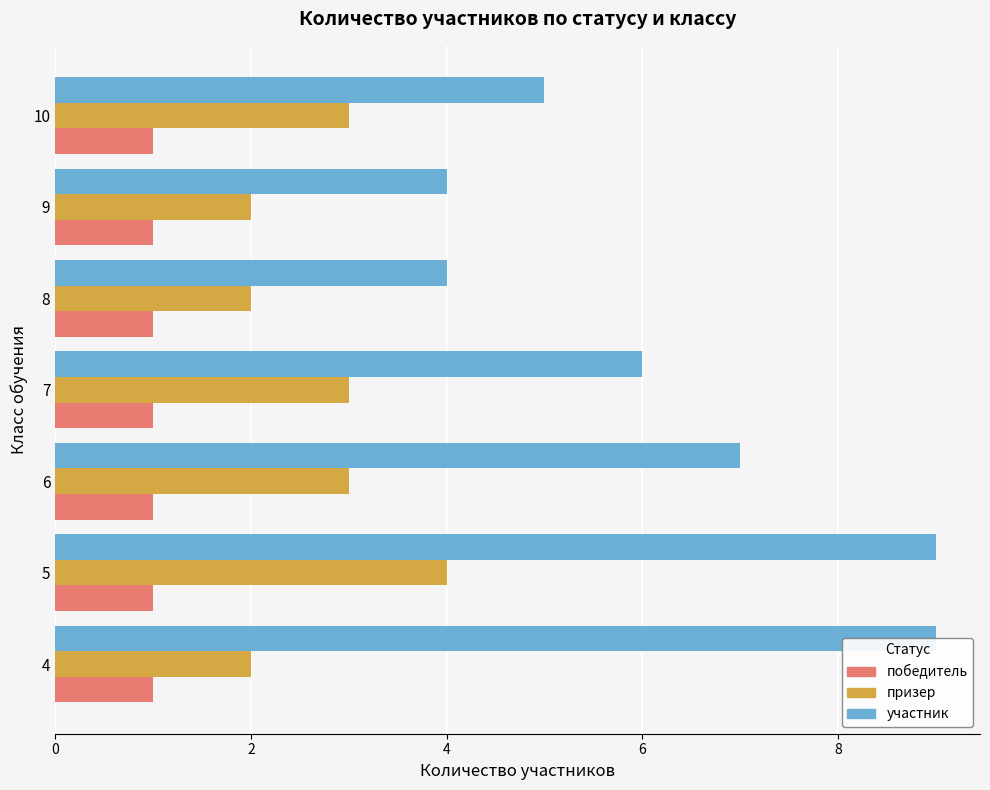

How many values in the призер series exceed 3?

1